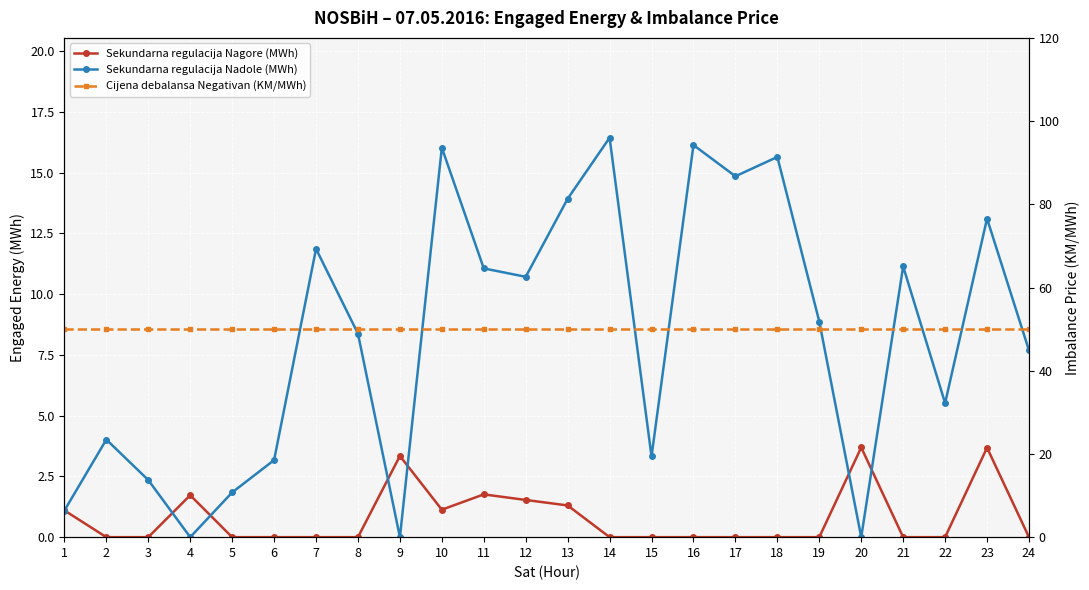

Does the chart display data point markers on the line(s)?

Yes